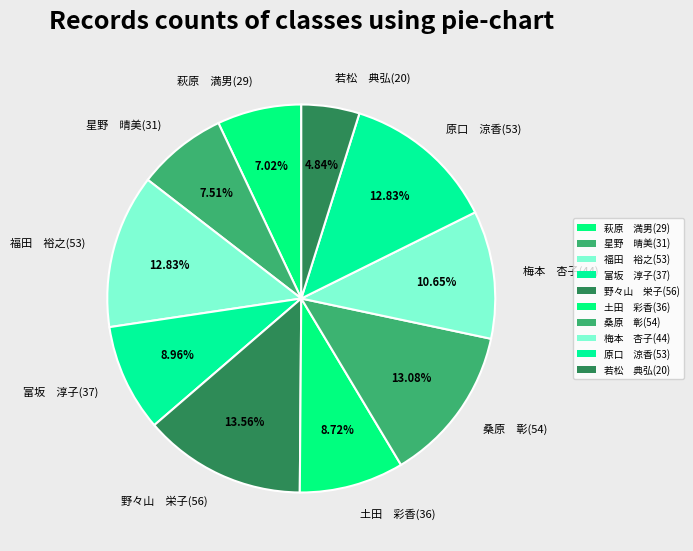

Which has a higher value, 野々山 栄子(56) or 福田 裕之(53)?

野々山 栄子(56)